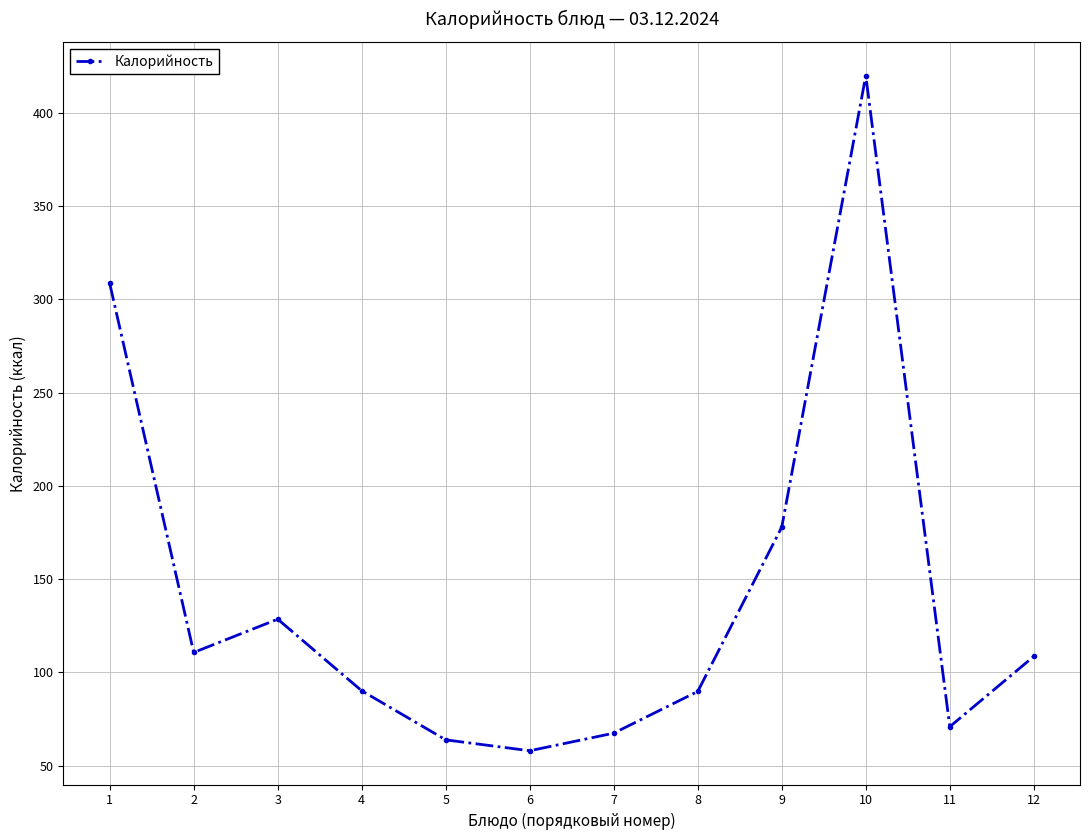

Approximately how many times larger is the value at 4 compared to 1?

0.3